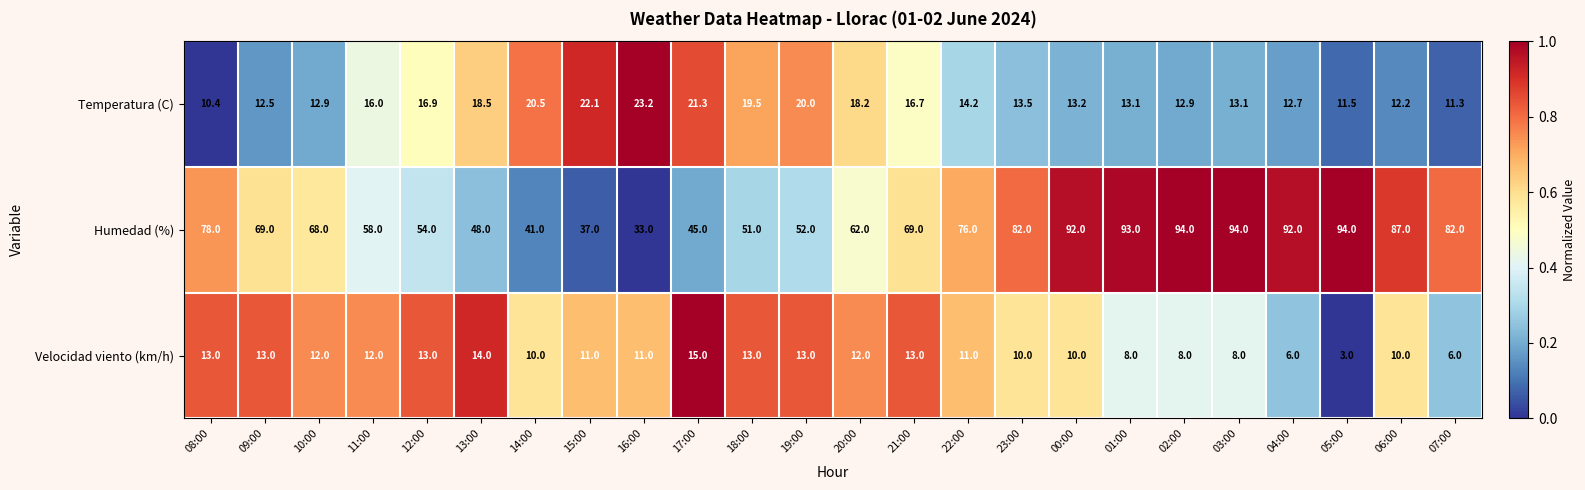

What value does the Humedad (%) series have at 21:00?

69.0